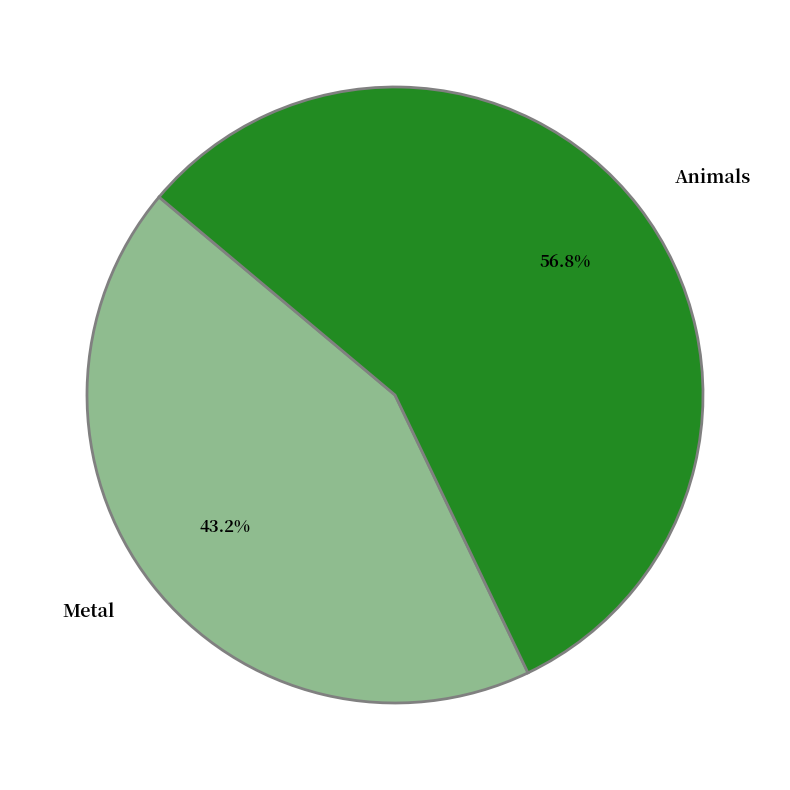

To the nearest percent, what is the combined percentage of Metal and Animals?

100%